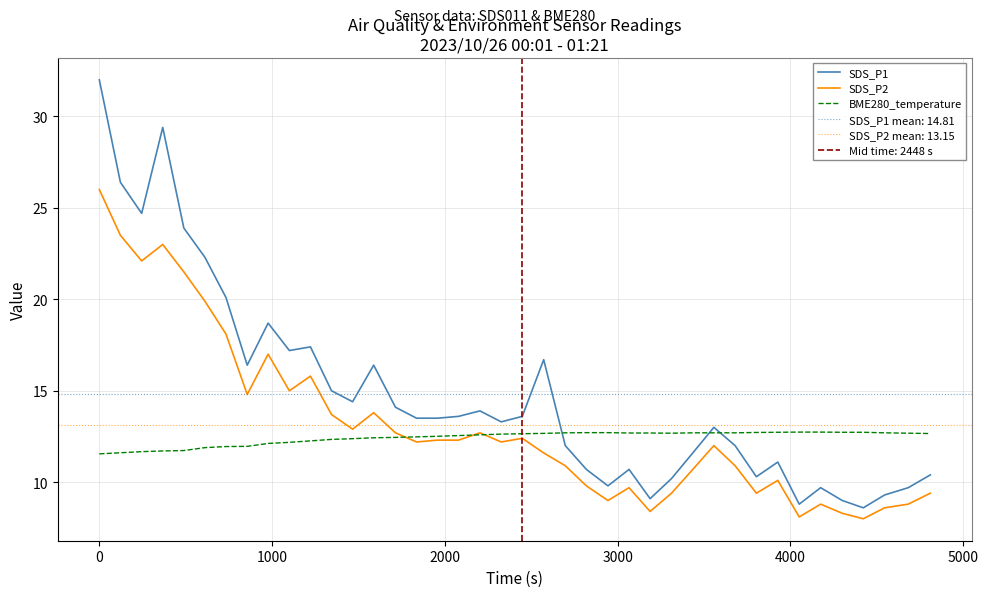

What is the lowest value of the BME280_temperature series?

11.6